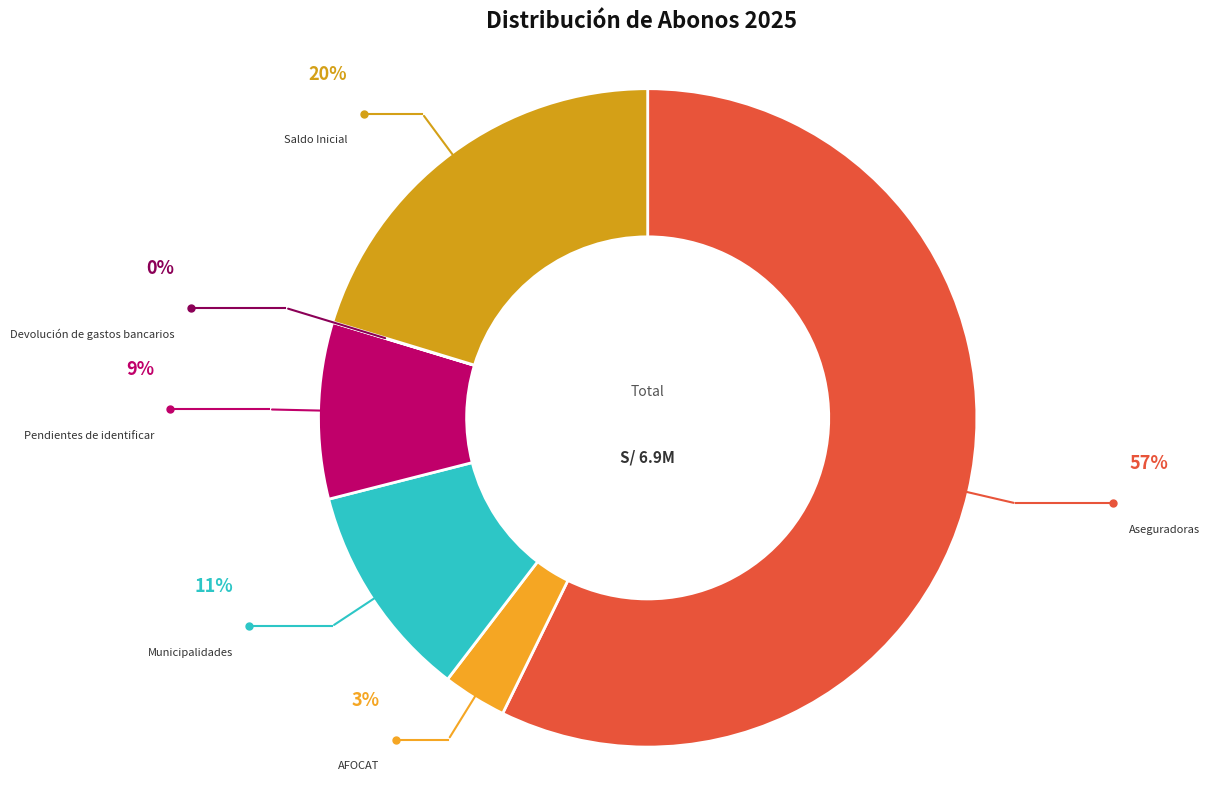

To the nearest percent, what is the combined percentage of AFOCAT and Pendientes de identificar?

12%